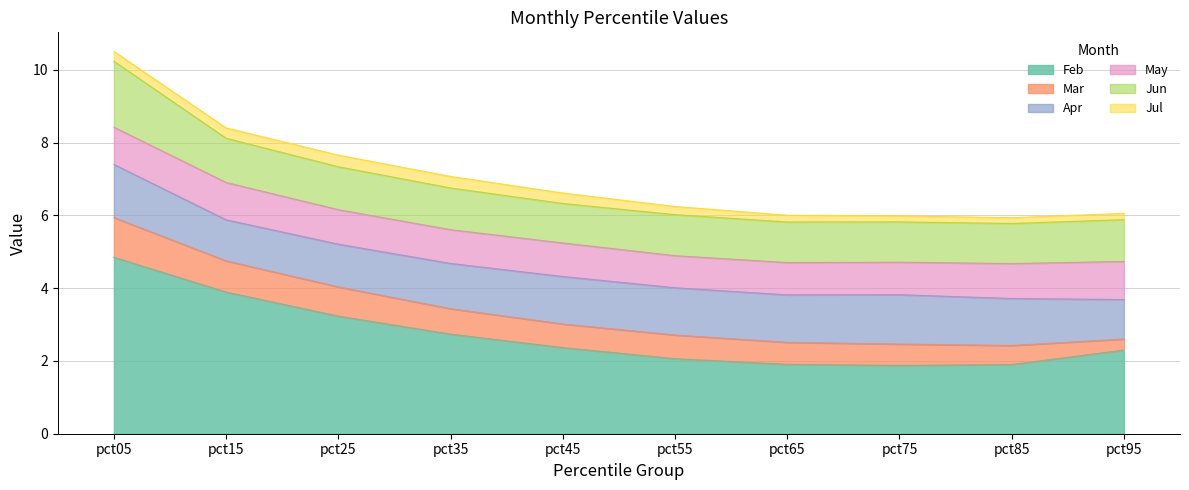

True or false: Feb and Jun cross at least once.

False